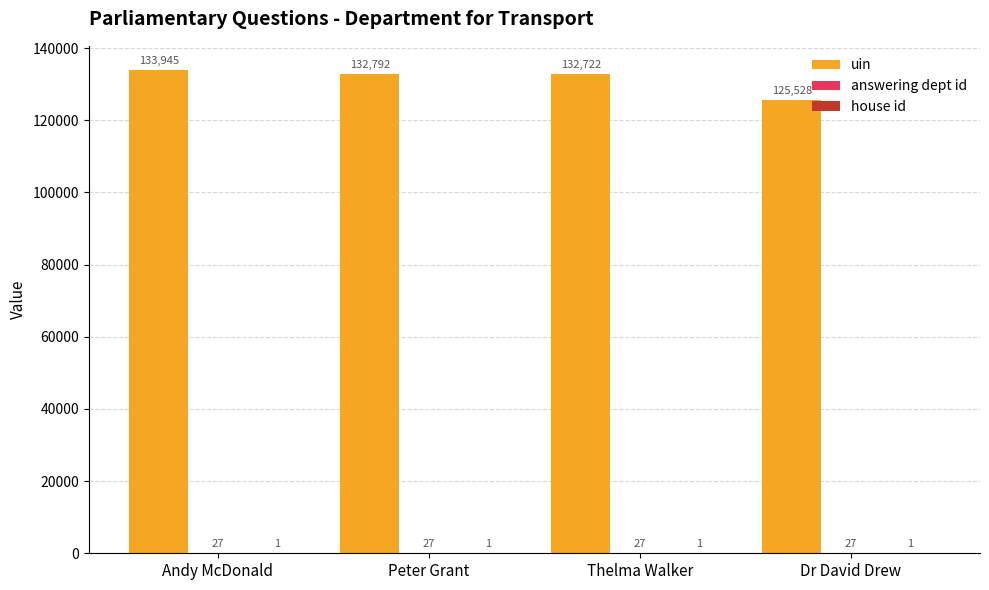

At which category is the sum across all series the highest?

Andy McDonald